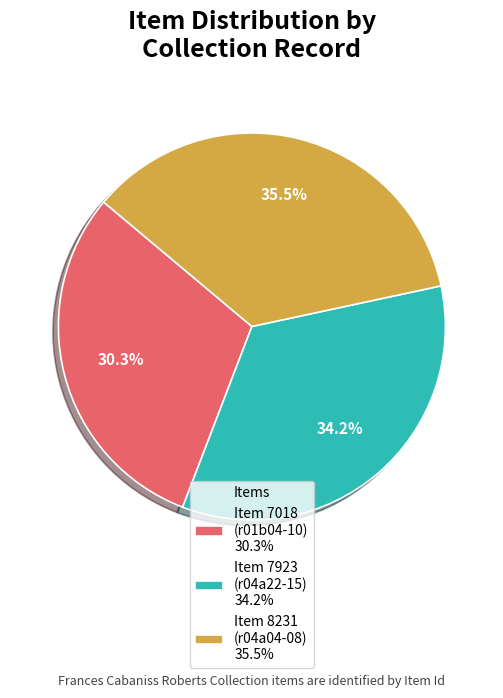

Which slice is the largest?

Item 8231 (r04a04-08) 35.5%